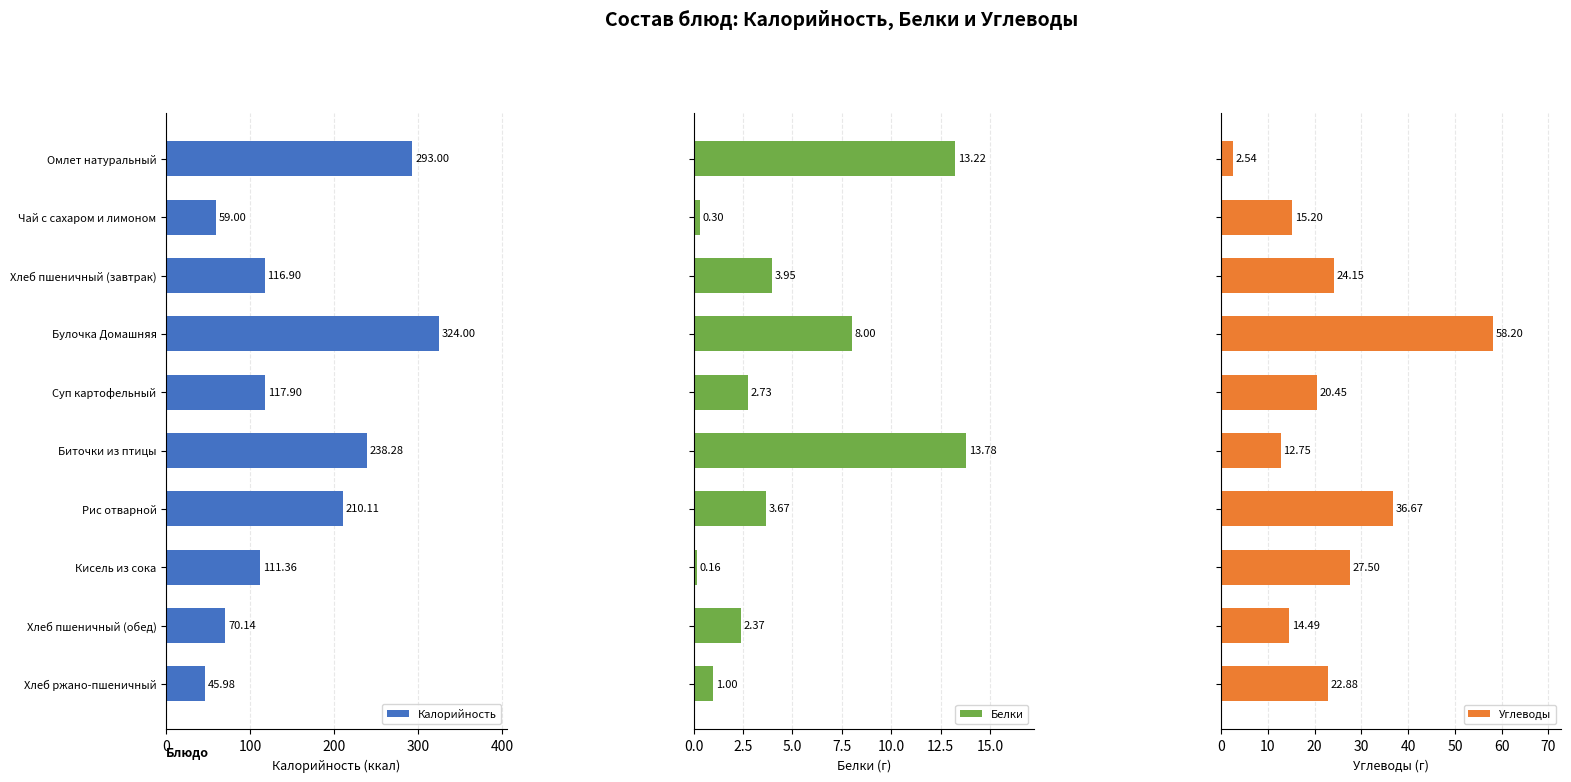

Where is Калорийность nearest to the value 184?

Рис отварной